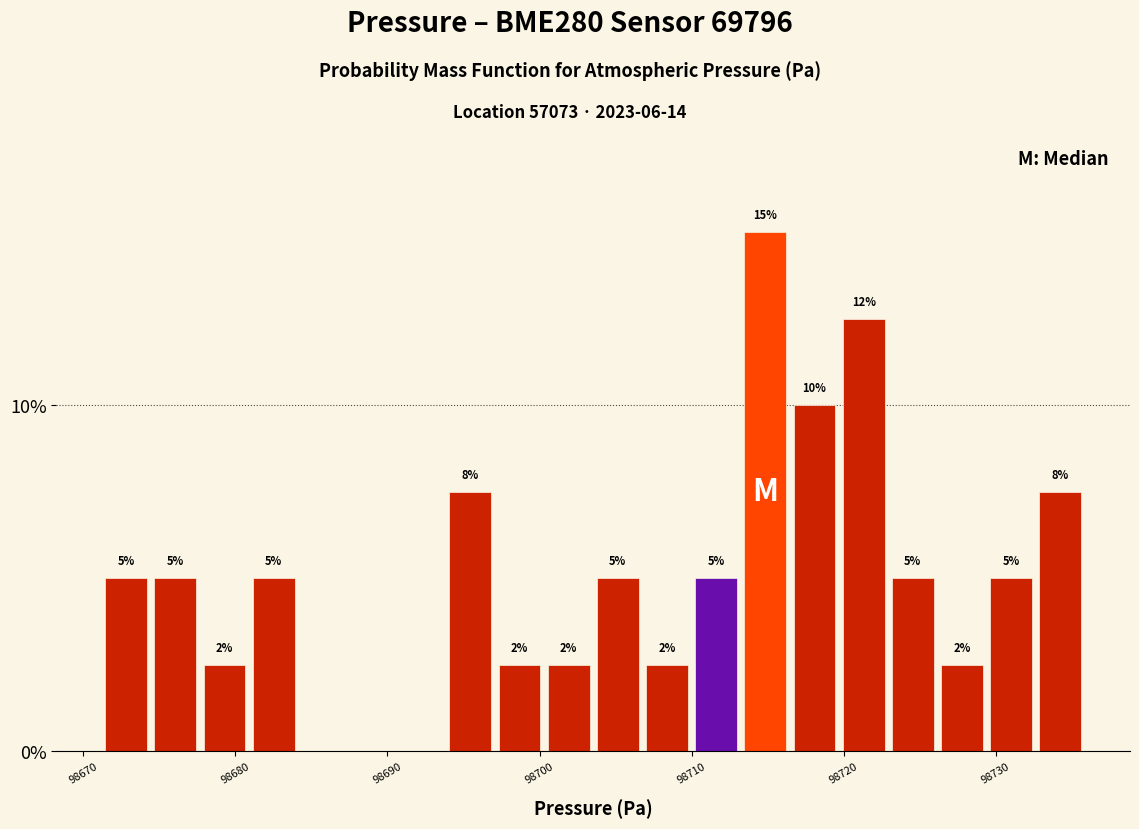

Around what value on the x-axis is the tallest bar? Give the approximate position of its centre, as read against the axis.

98715